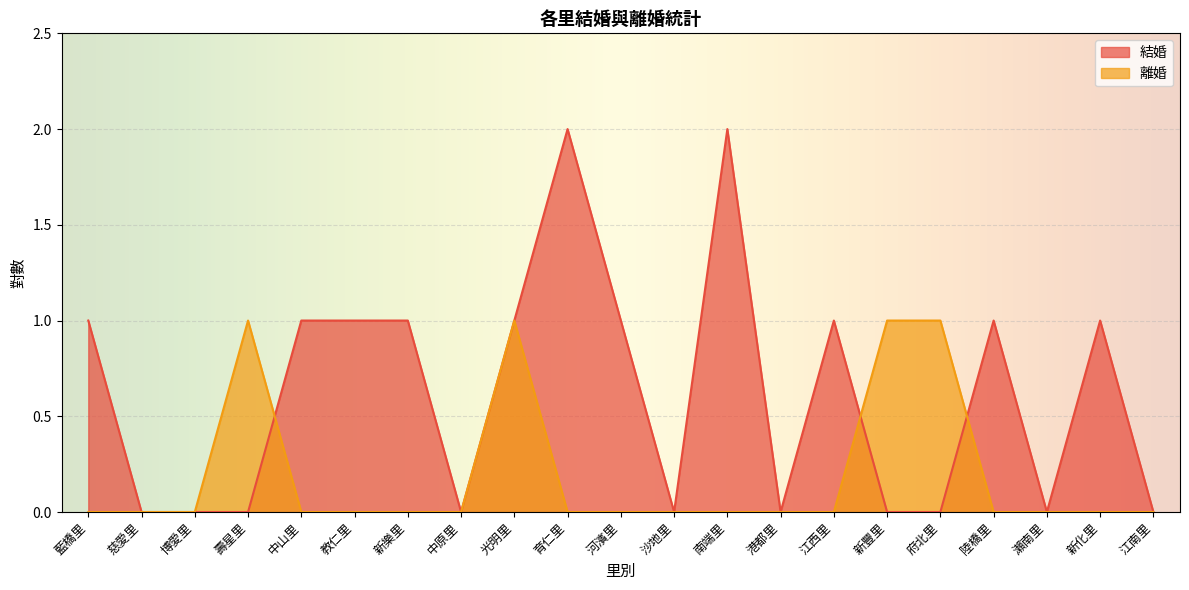

Reading left to right, what are all the values shown in this chart?

結婚: 1	0	0	0	1	1	1	0	1	2	1	0	2	0	1	0	0	1	0	1	0
離婚: 0	0	0	1	0	0	0	0	1	0	0	0	0	0	0	1	1	0	0	0	0